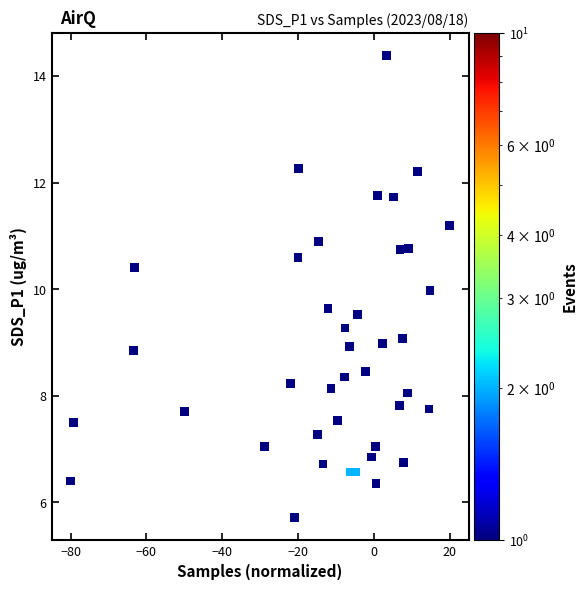

What is the range of X values (max minus min)?

100.0